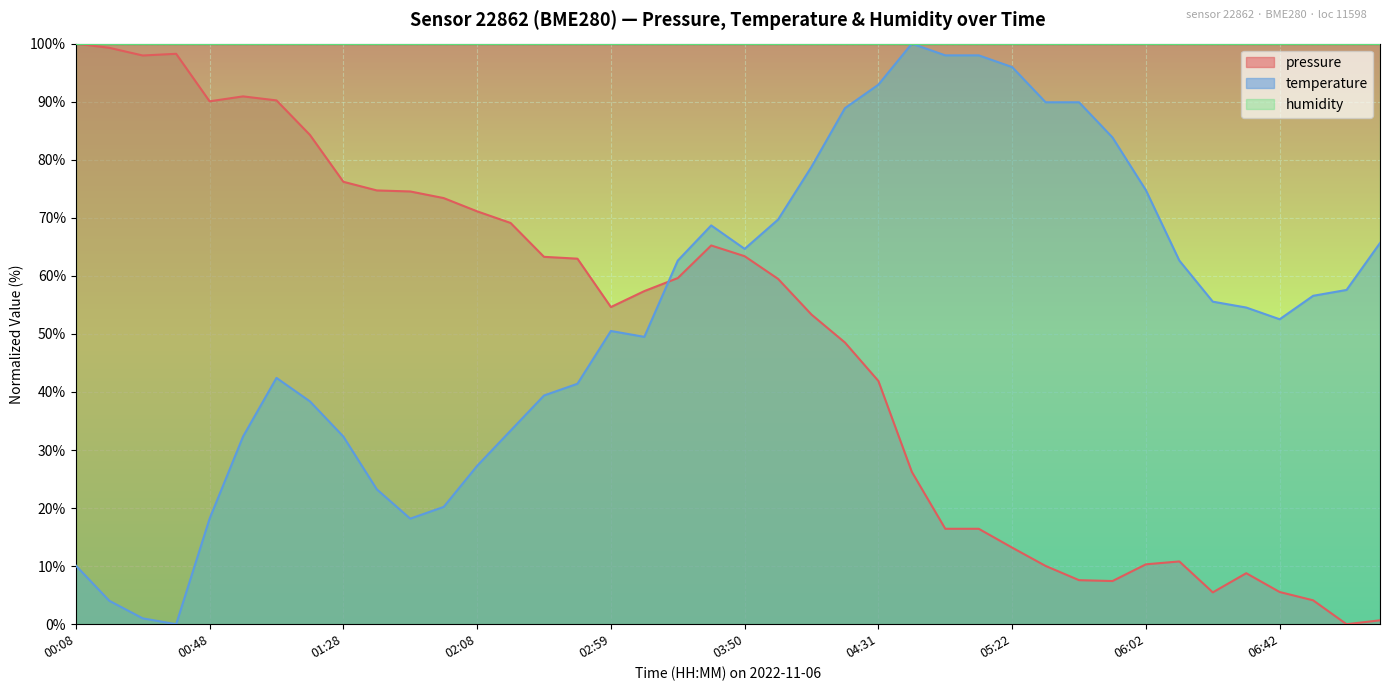

What is the sum of all temperature values?

2143.4